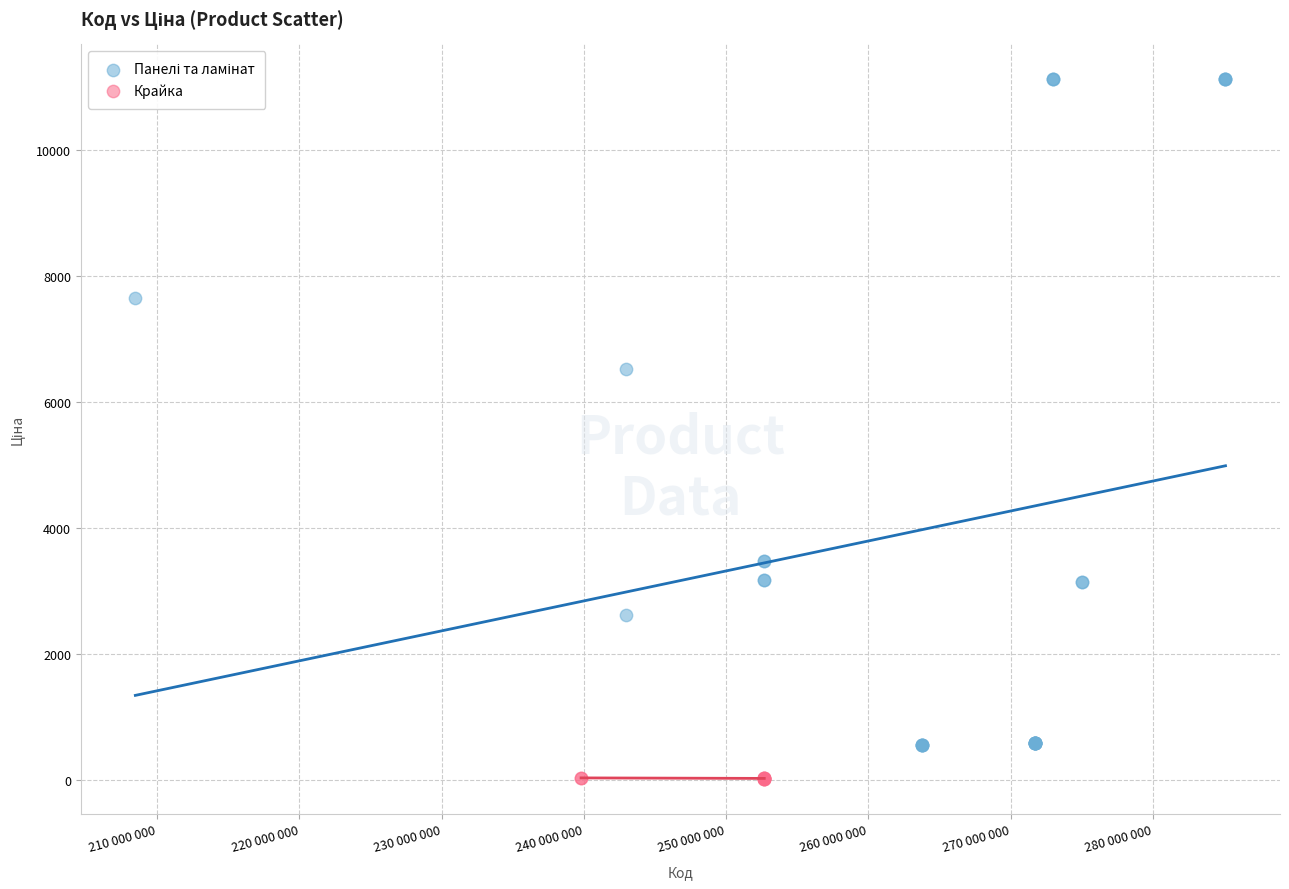

Which series reaches the minimum Y coordinate?

Крайка